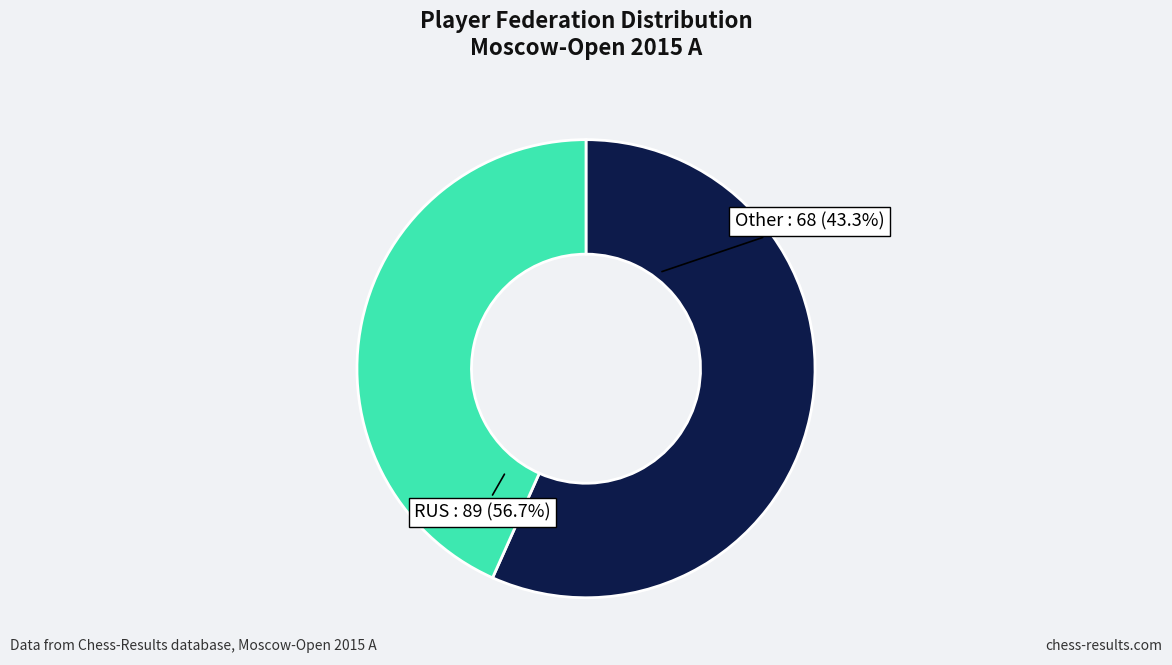

What is the change in value from RUS to Other?

-21